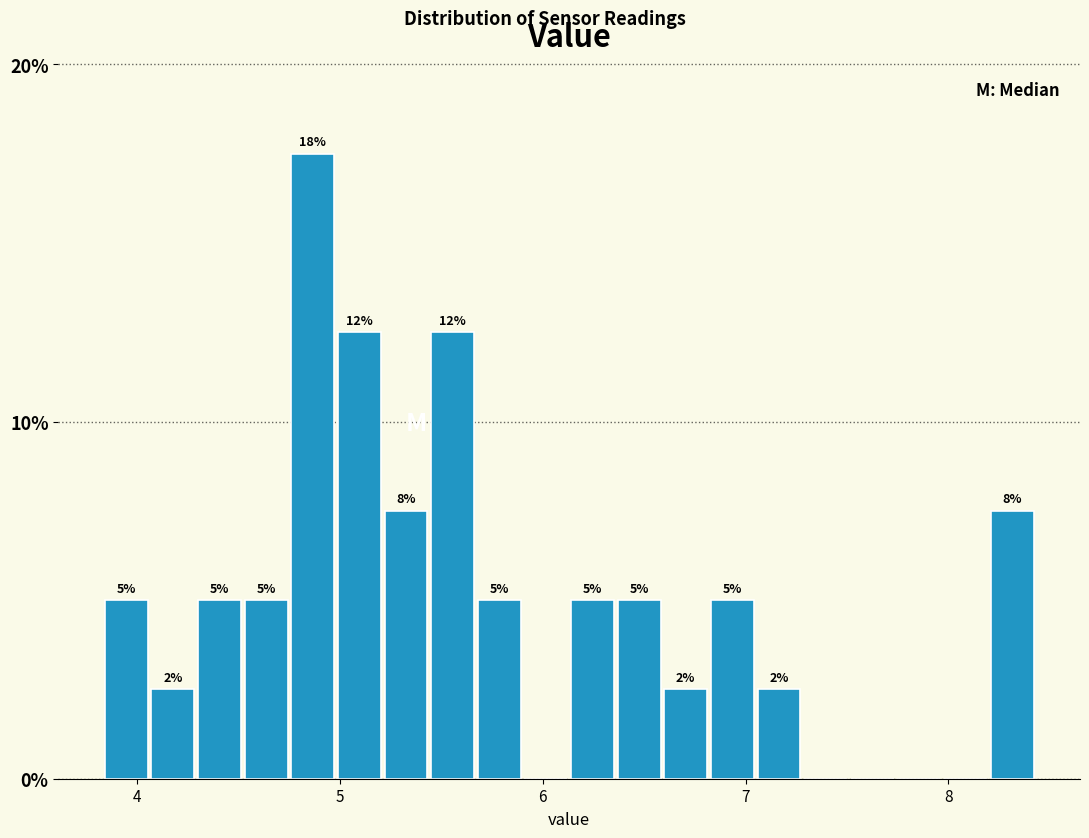

Read against the x-axis, roughly where is the centre of the tallest bar?

4.9